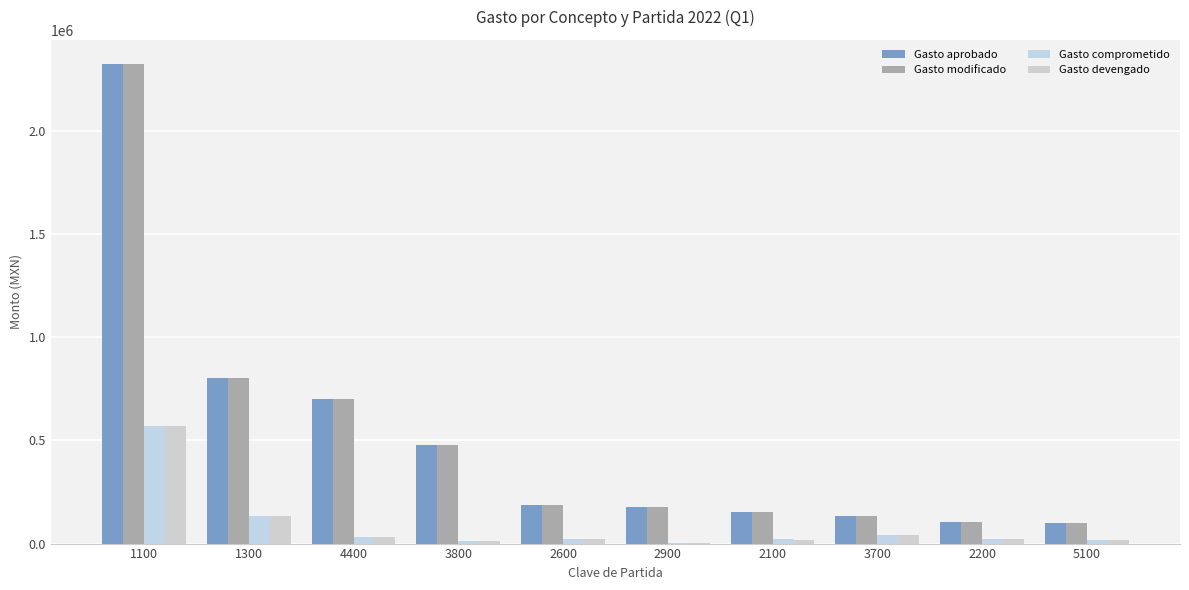

Rank the series by their maximum value, from lowest to highest.

Gasto comprometido, Gasto devengado, Gasto aprobado, Gasto modificado